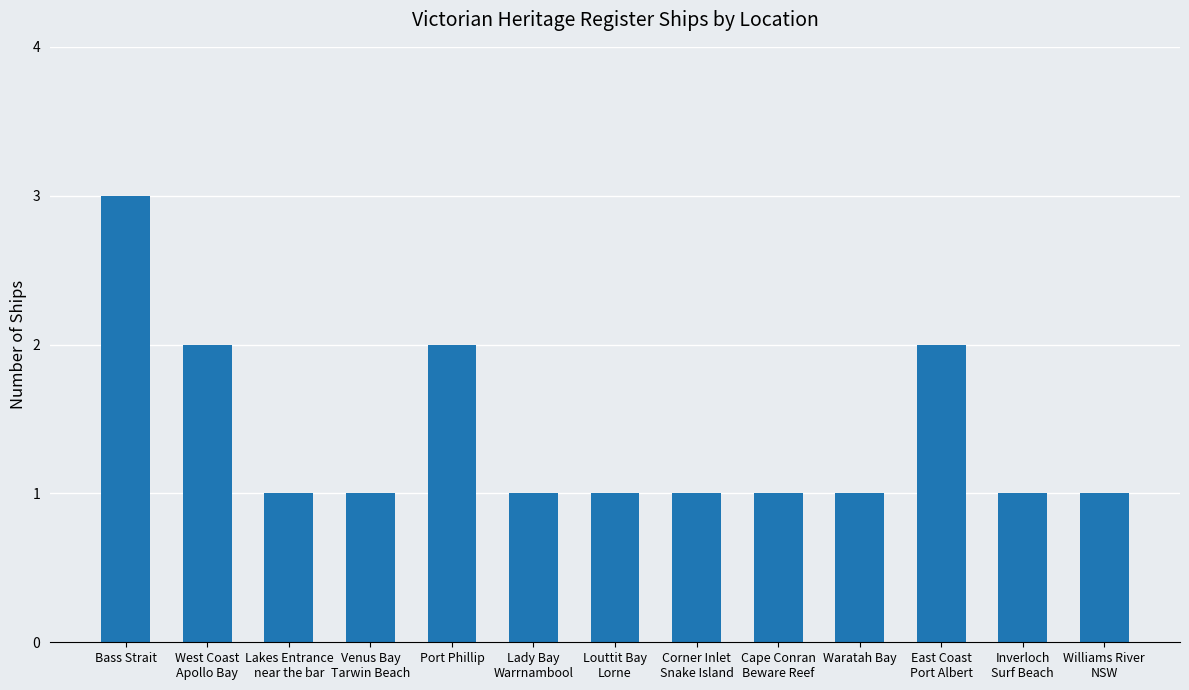

Are the bars horizontal?

No